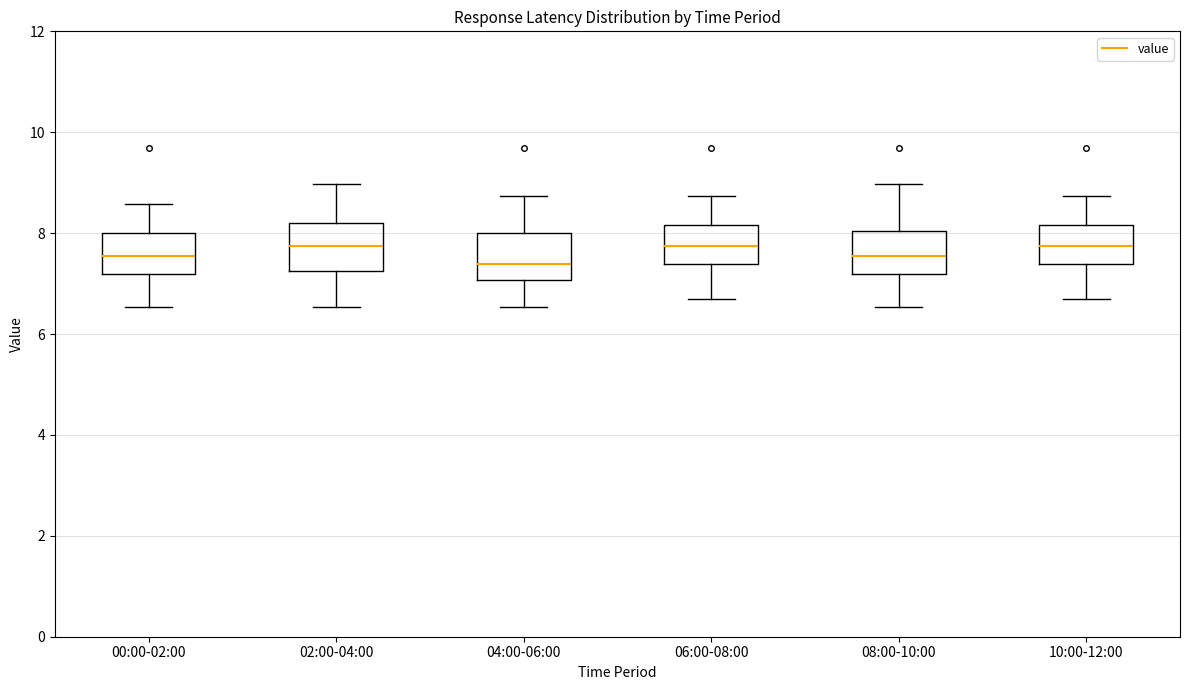

Reading left to right, read every box against the y-axis: the position of its median line, the range the box covers, and the ends of its whiskers. The values are not printed on the chart, so give them approximately, as read against the axis.

00:00-02:00: median 7.6, box 7.2 to 8.0, whiskers 6.6 to 8.6
02:00-04:00: median 7.8, box 7.2 to 8.2, whiskers 6.6 to 9.0
04:00-06:00: median 7.4, box 7.0 to 8.0, whiskers 6.6 to 8.8
06:00-08:00: median 7.8, box 7.4 to 8.2, whiskers 6.8 to 8.8
08:00-10:00: median 7.6, box 7.2 to 8.0, whiskers 6.6 to 9.0
10:00-12:00: median 7.8, box 7.4 to 8.2, whiskers 6.8 to 8.8